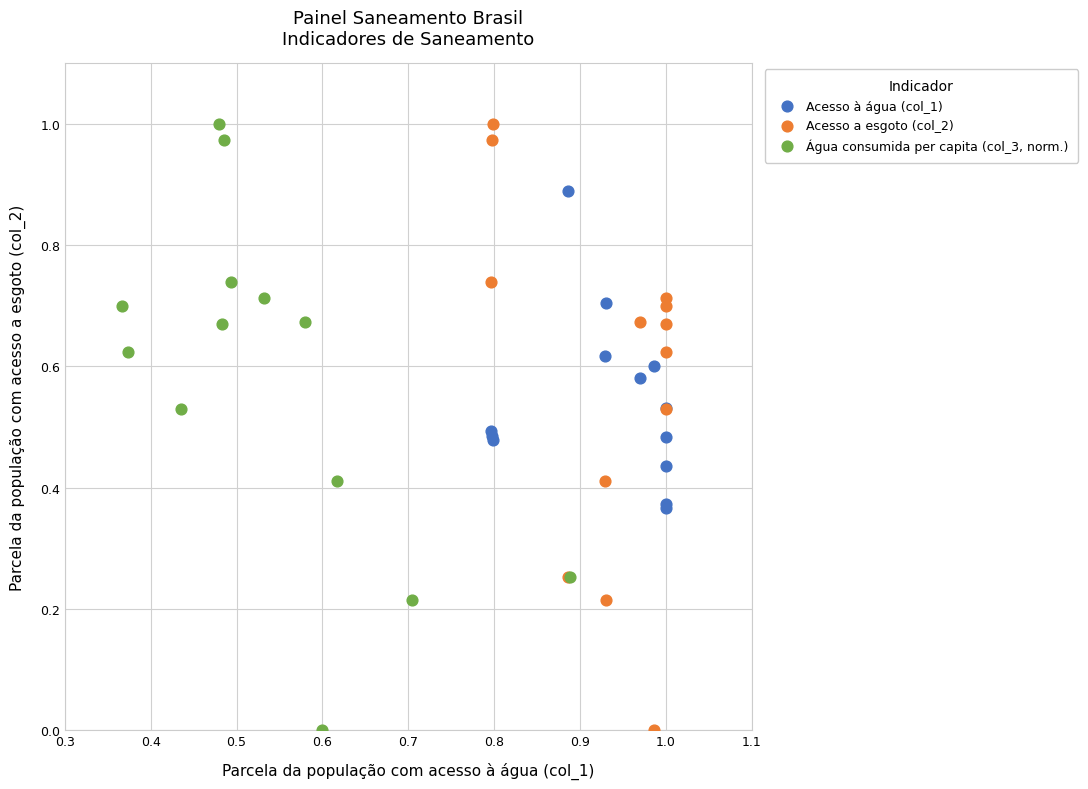

What are all the series names shown in the legend?

Acesso à água (col_1), Acesso a esgoto (col_2), Água consumida per capita (col_3, norm.)